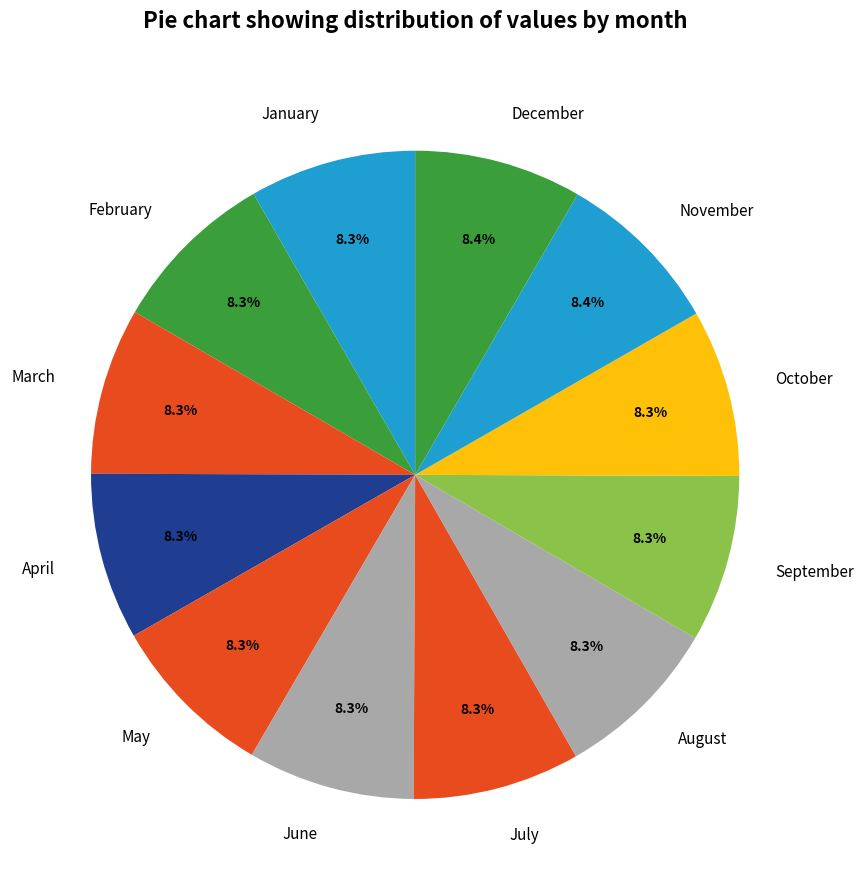

To the nearest percent, what is the combined percentage of June and March?

17%